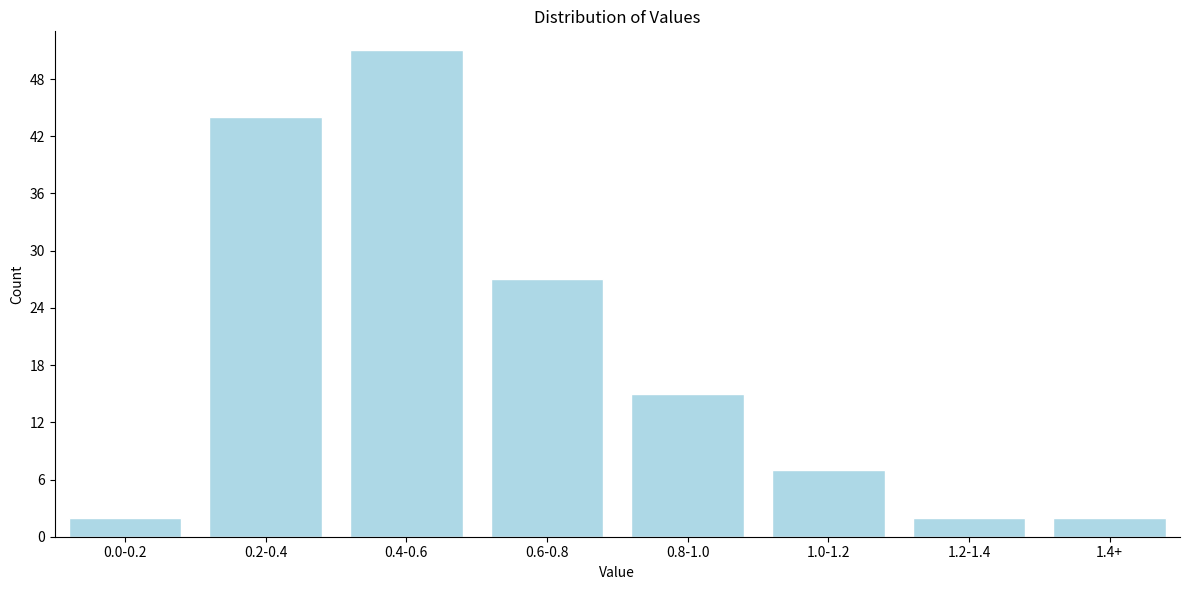

Reading left to right, extract all data points from this chart.

2	44	51	27	15	7	2	2